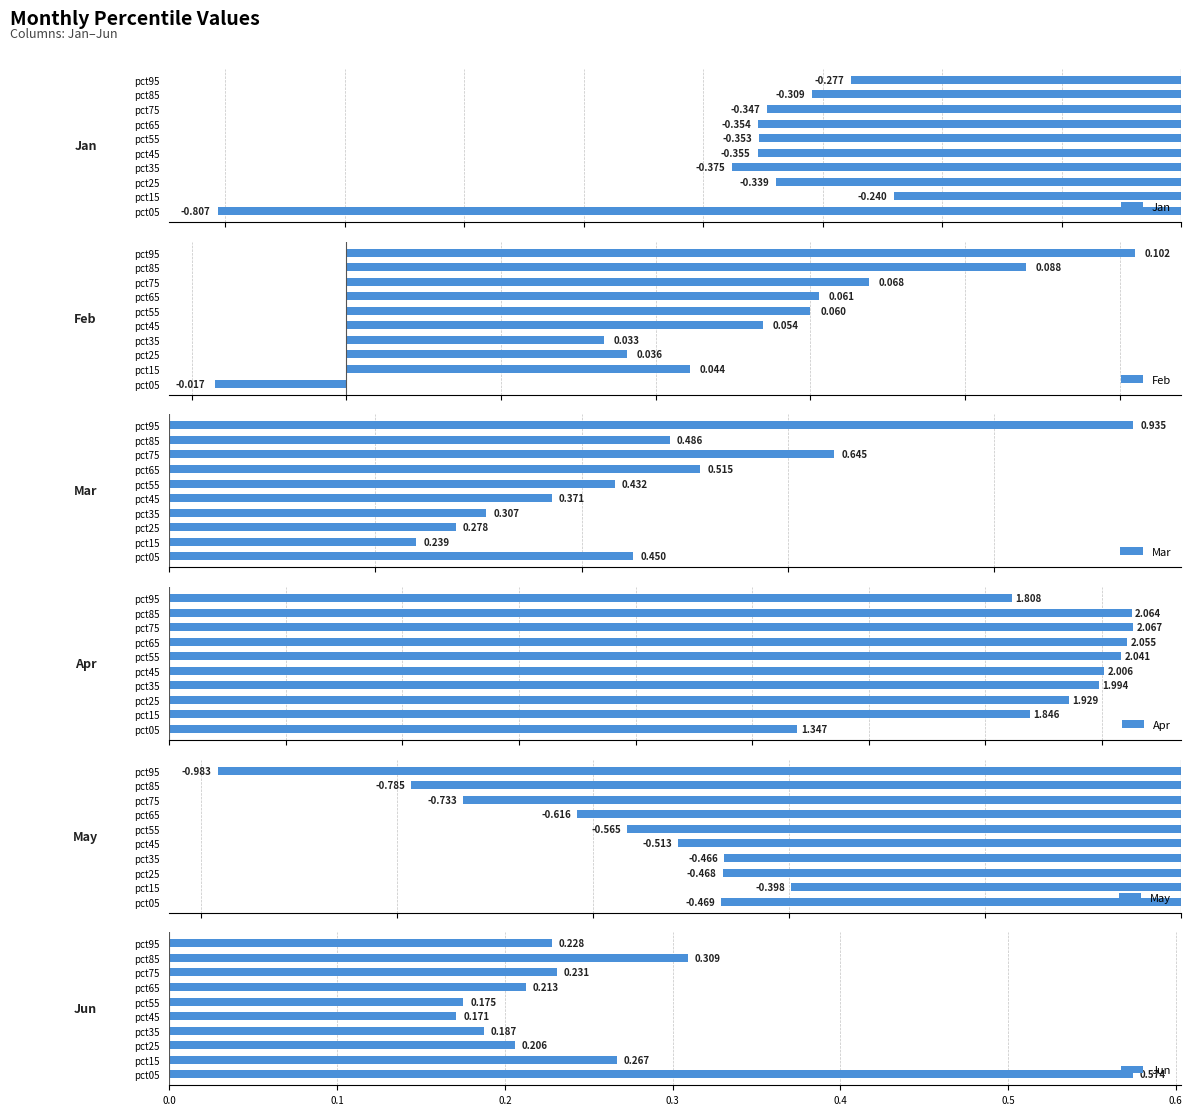

How many categories are shown in the chart?

10